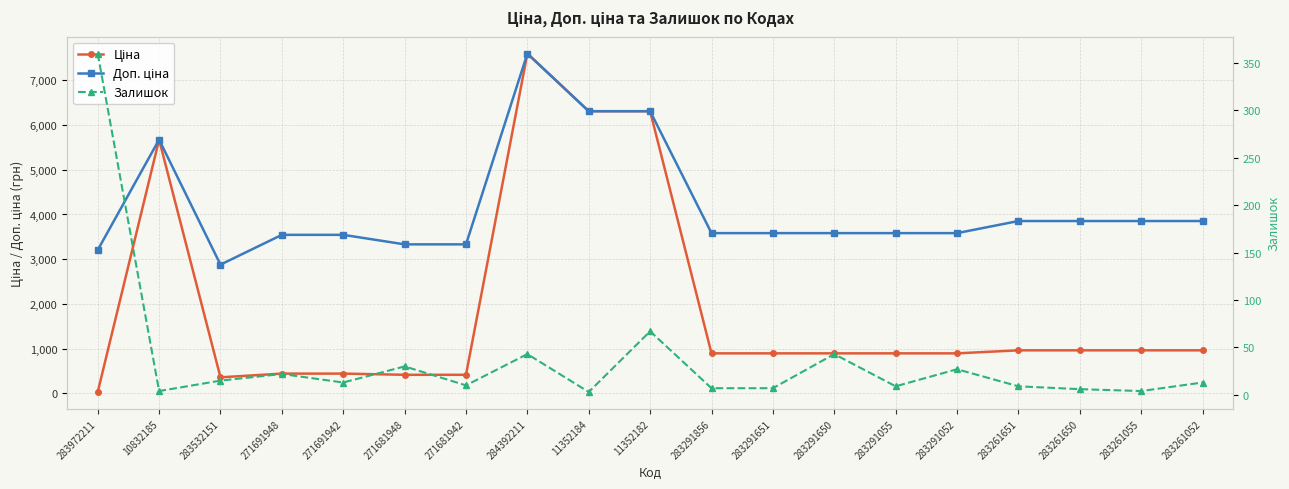

Between 271681948 and 283261651, which series saw the biggest shift?

Ціна